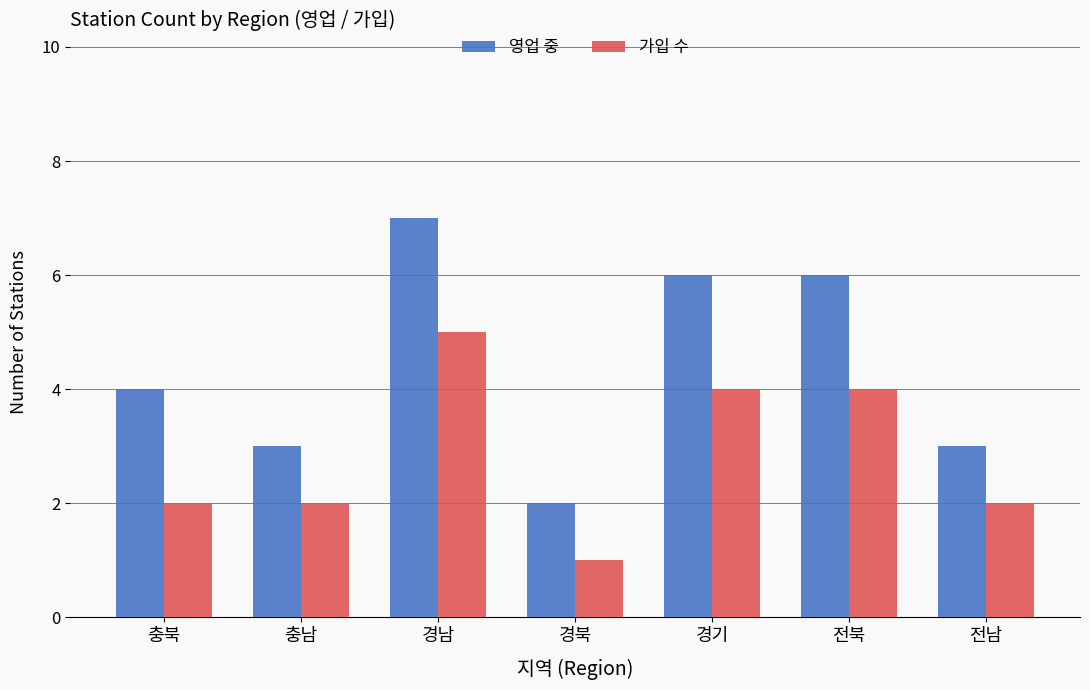

True or false: 가입 수 has a value of 2 at 충남.

True